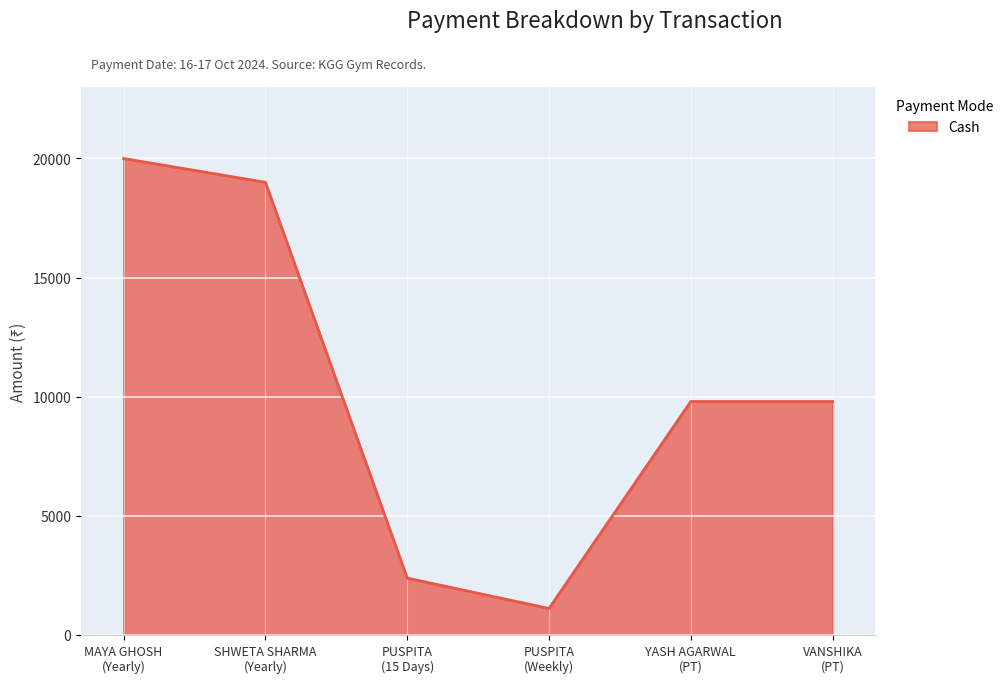

What is the sum of all values?

62098